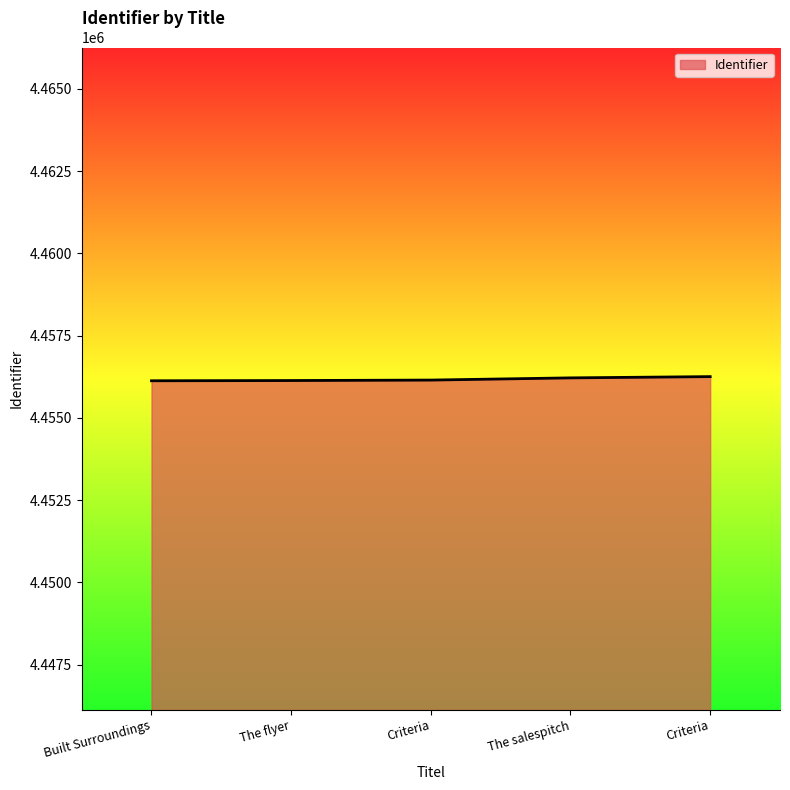

Rank the categories by value from highest to lowest.

Criteria, The salespitch, Criteria, The flyer, Built Surroundings